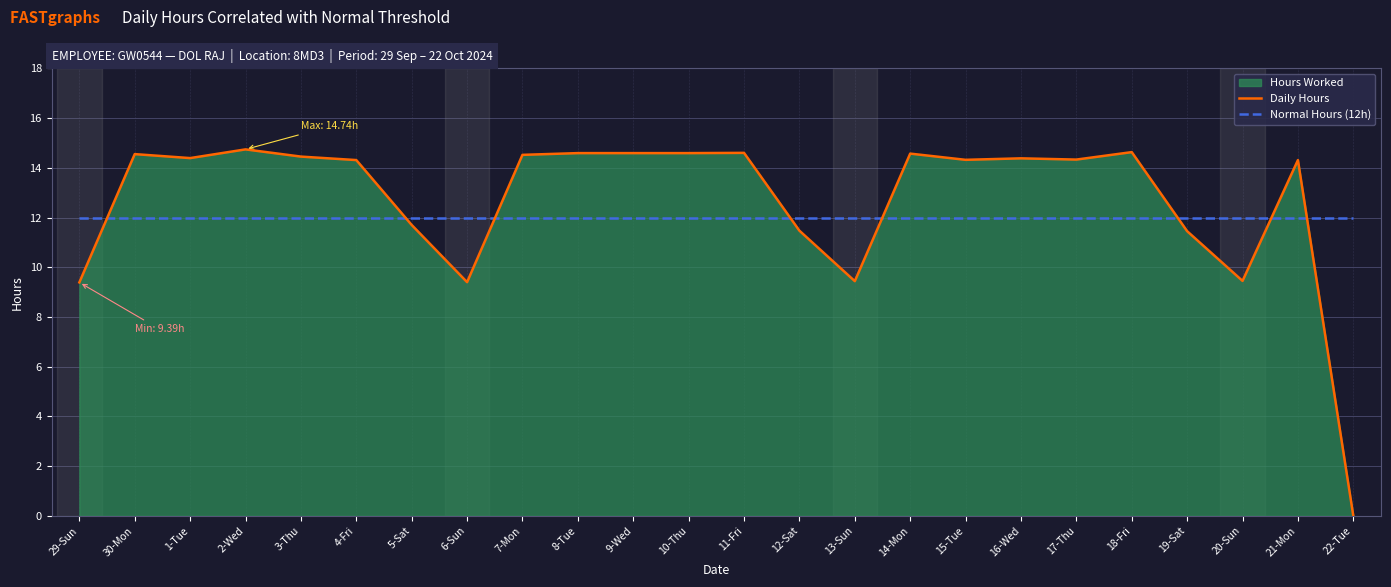

Between 1-Tue and 17-Thu, which series saw the biggest shift?

Daily Hours